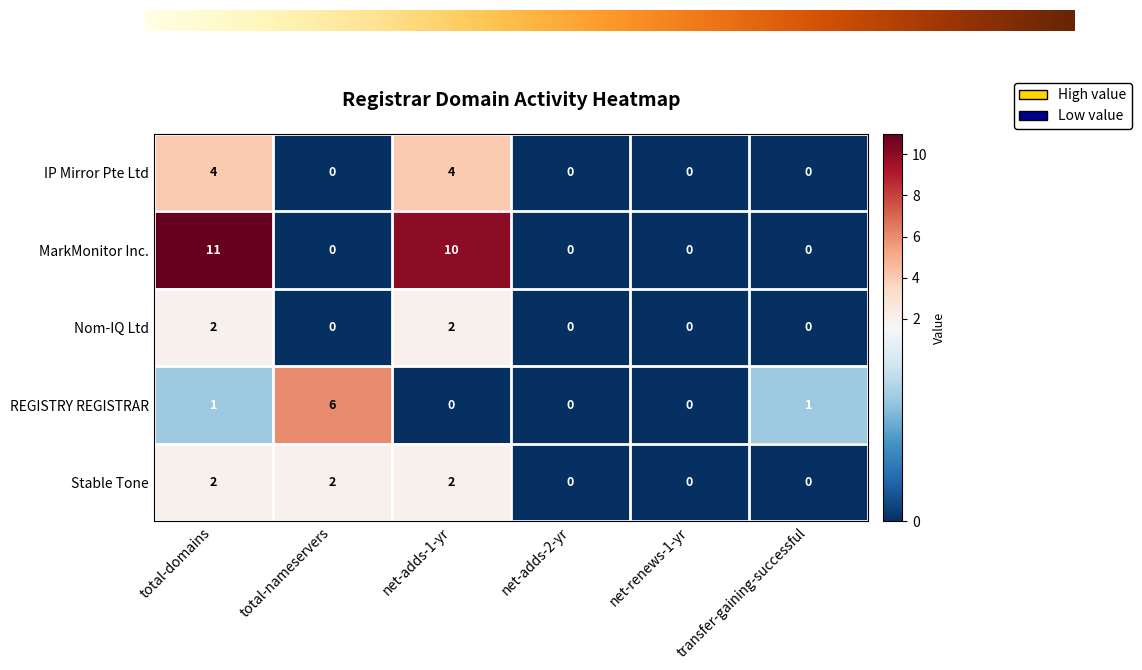

At how many categories does at least one series exceed 8?

2